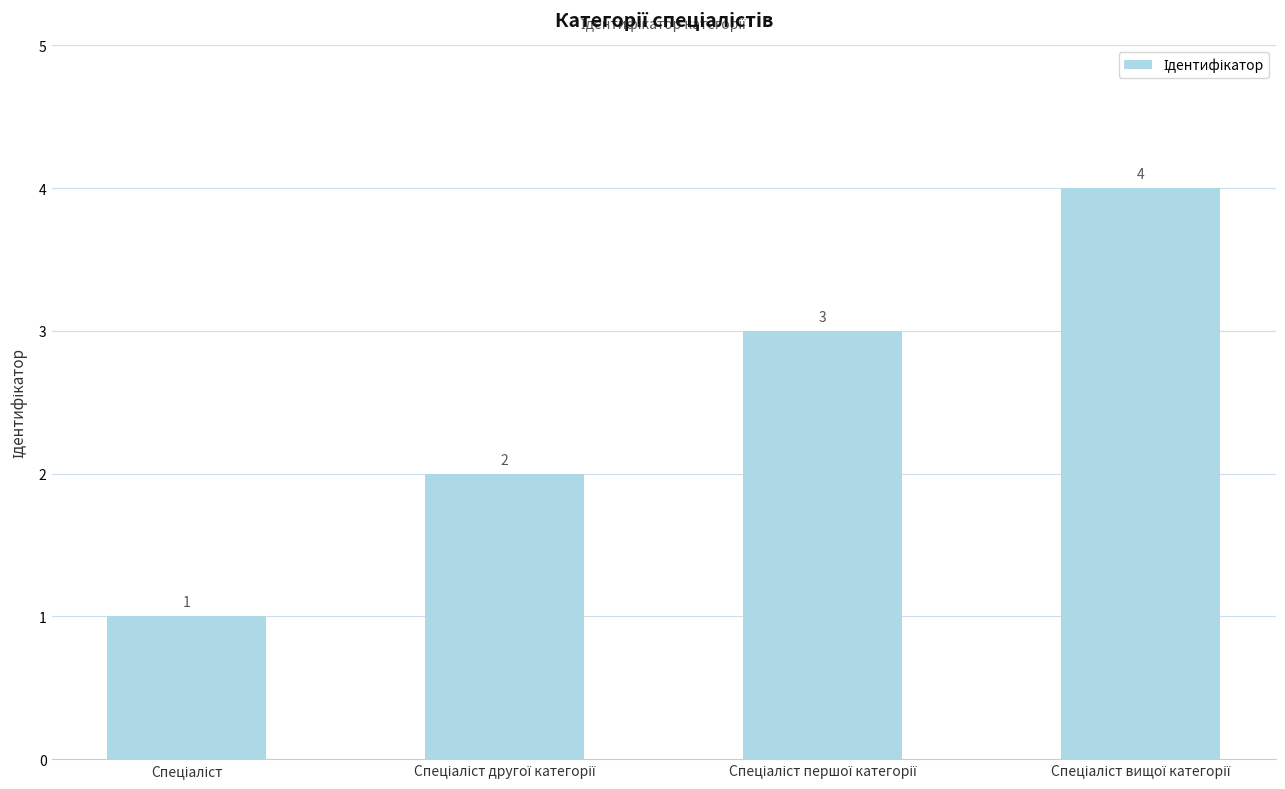

What is the maximum value shown in the chart?

4